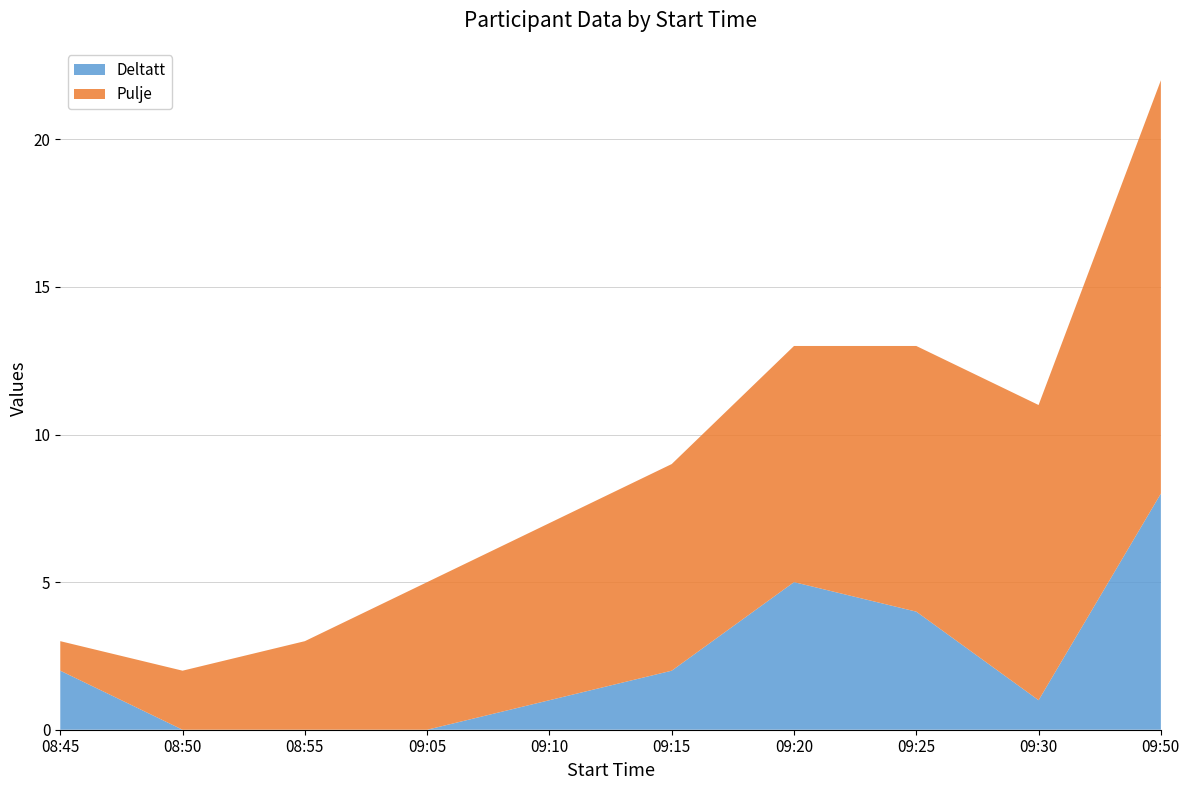

Reading left to right, transcribe all the data shown in this chart.

Deltatt: 2	0	0	0	1	2	5	4	1	8
Pulje: 1	2	3	5	6	7	8	9	10	14